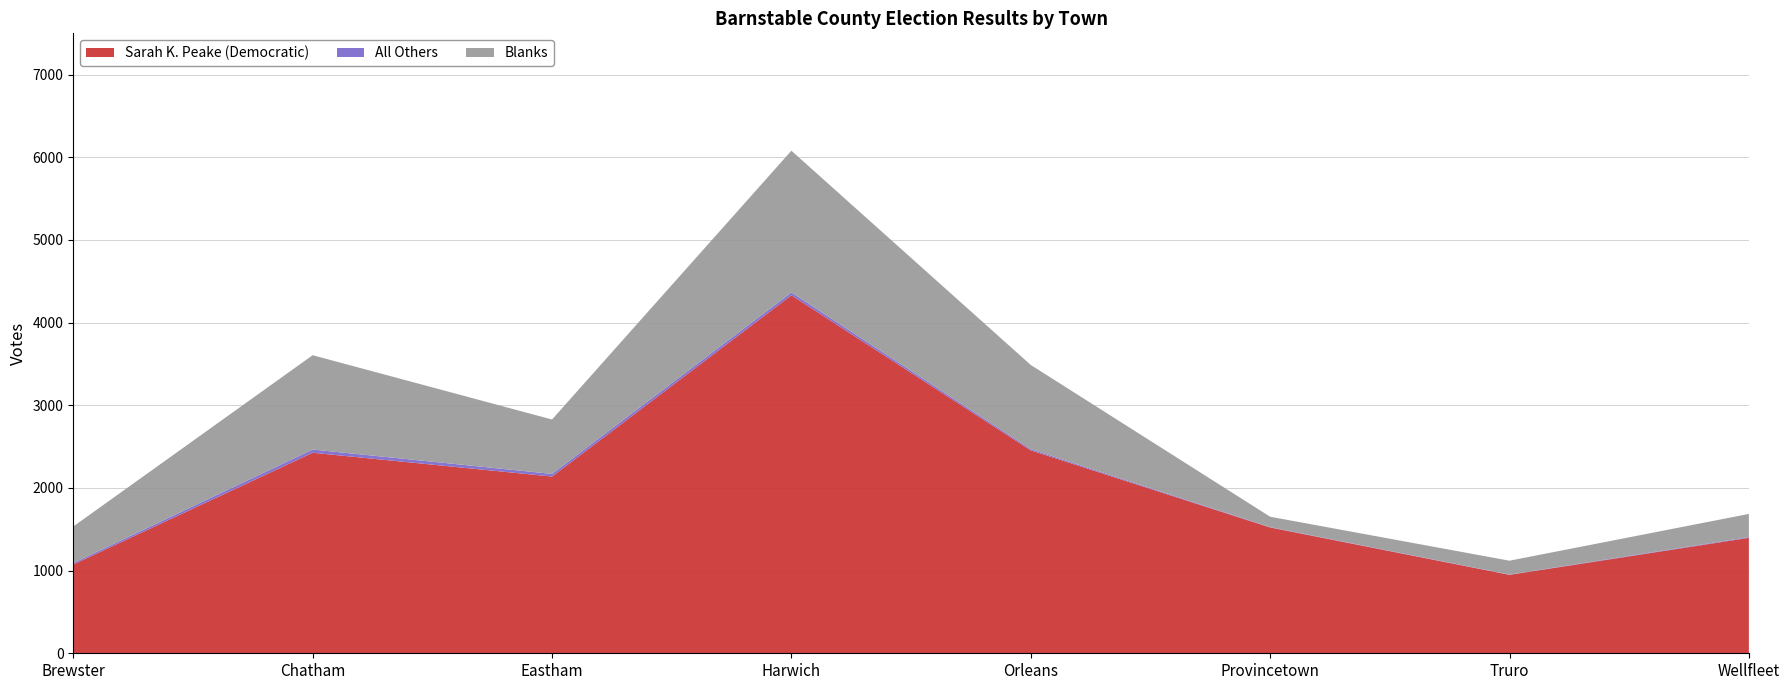

Reading left to right, transcribe all the data shown in this chart.

Sarah K. Peake (Democratic): Brewster=1074	Chatham=2426	Eastham=2138	Harwich=4331	Orleans=2455	Provincetown=1522	Truro=949	Wellfleet=1397
All Others: Brewster=18	Chatham=39	Eastham=32	Harwich=34	Orleans=15	Provincetown=4	Truro=3	Wellfleet=8
Blanks: Brewster=442	Chatham=1141	Eastham=658	Harwich=1715	Orleans=1018	Provincetown=126	Truro=168	Wellfleet=281